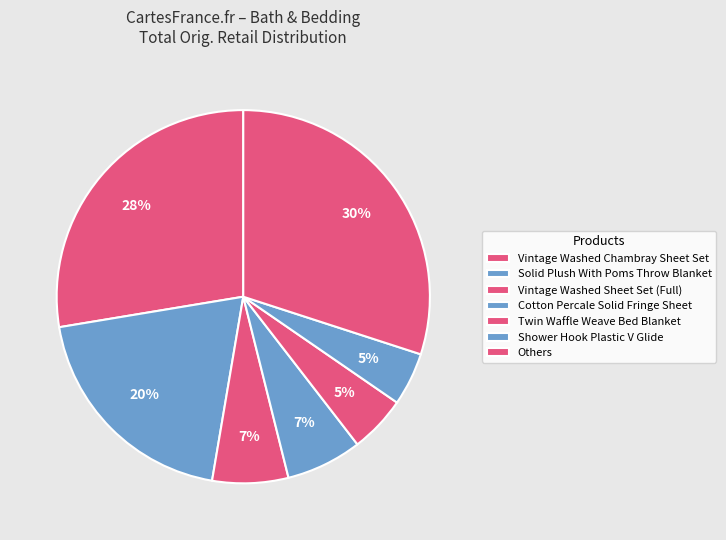

How many segments does this pie chart have?

7